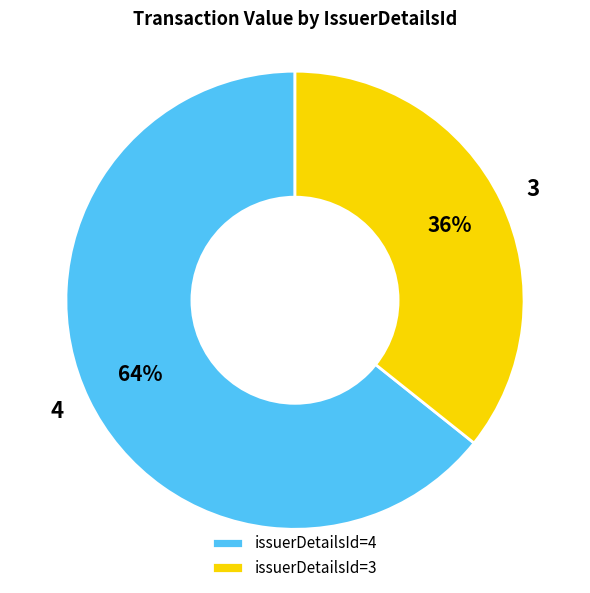

To the nearest percent, what is the average slice percentage?

50%